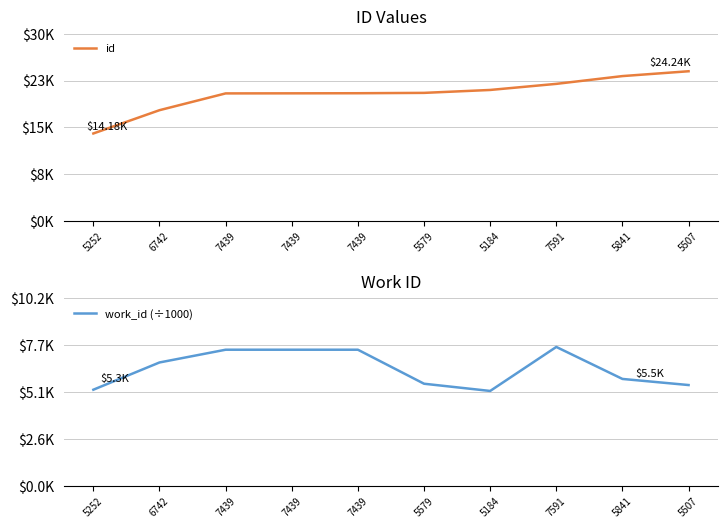

What is the label of the 1st point from the left?

5252